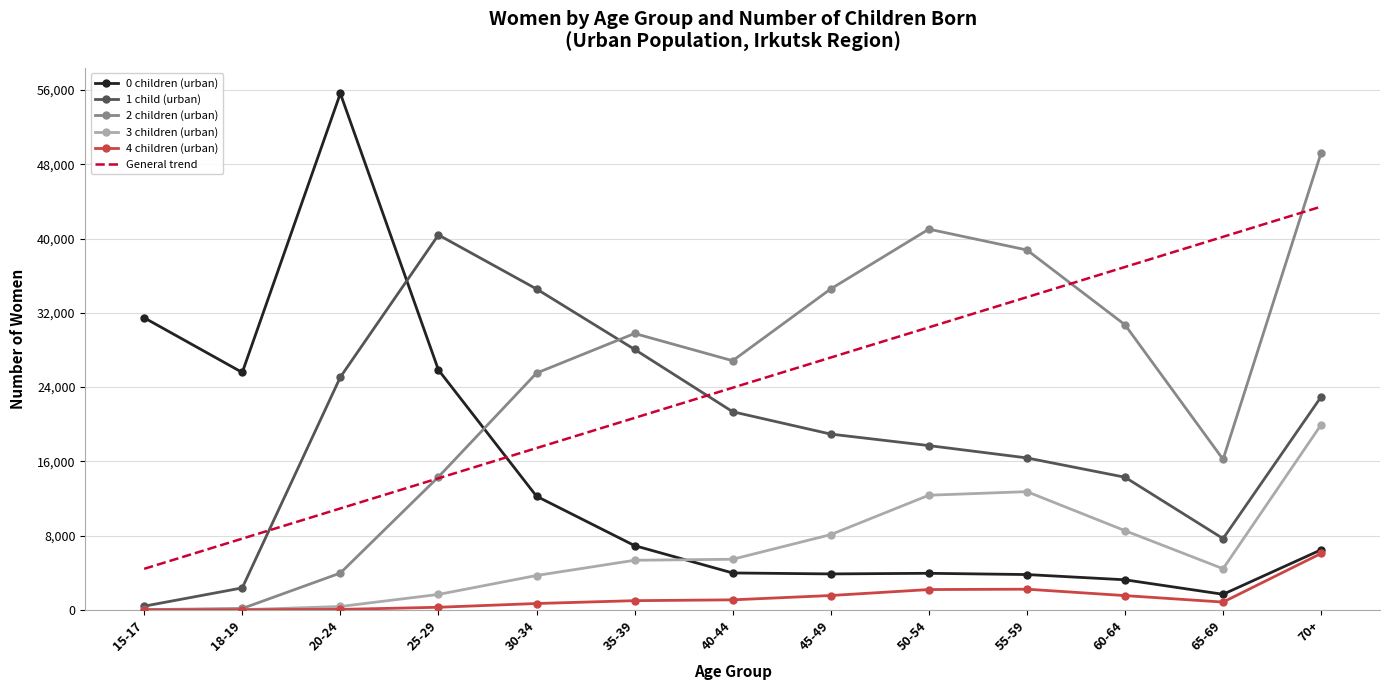

Count the number of data series in this chart.

6